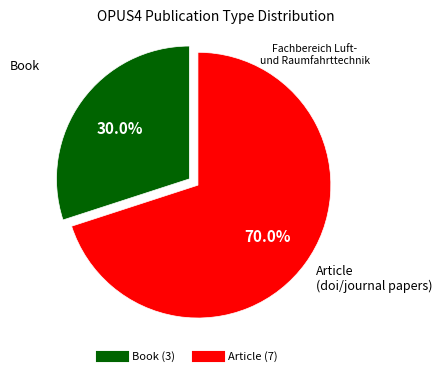

Is there any slice that represents more than half of the pie?

Yes